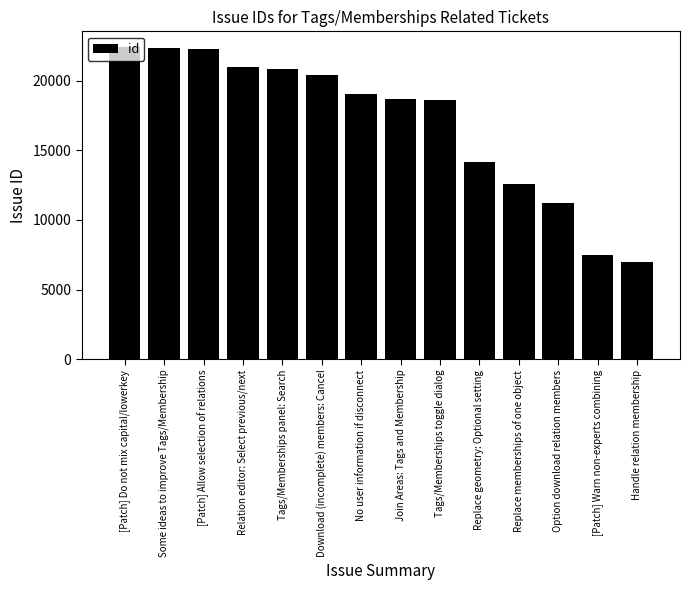

What is the difference between the values at Replace geometry: Optional setting and Replace memberships of one object?

1581